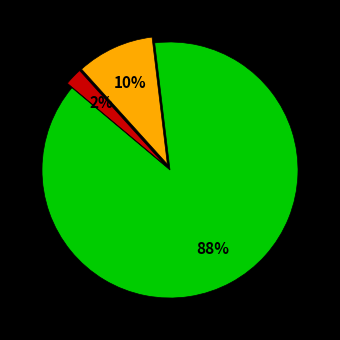

To the nearest percent, what is the difference between the largest and smallest slice percentages?

86%